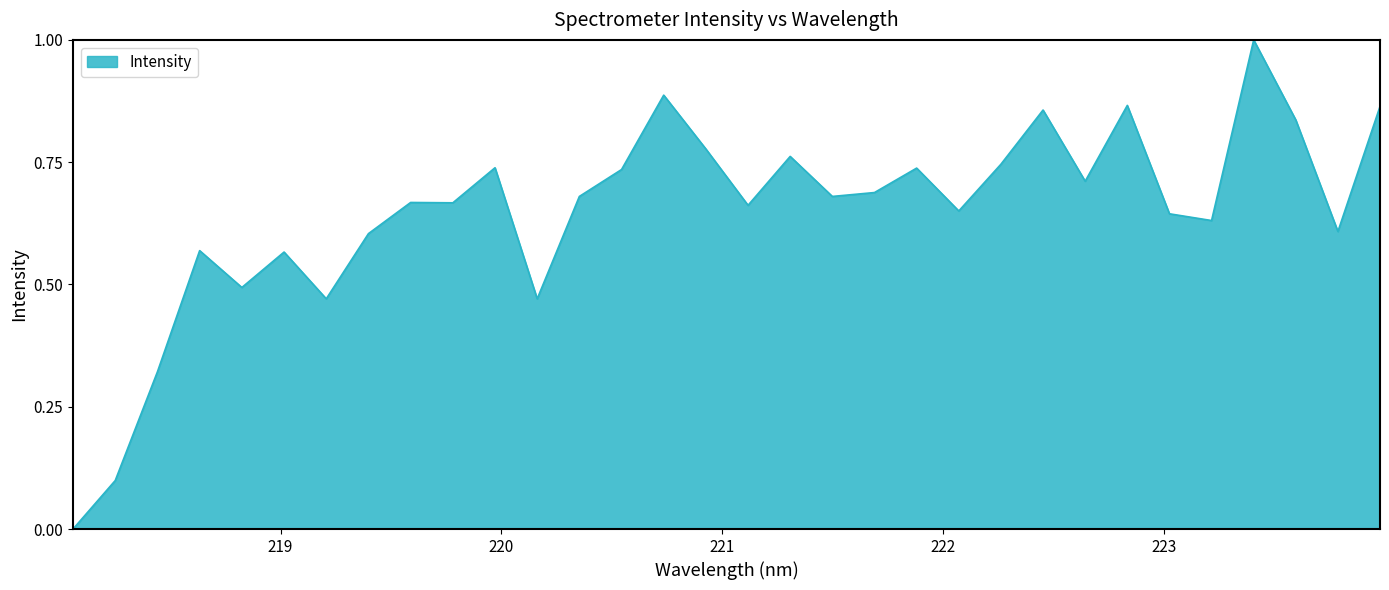

What is the difference between the maximum and minimum values?

1.0